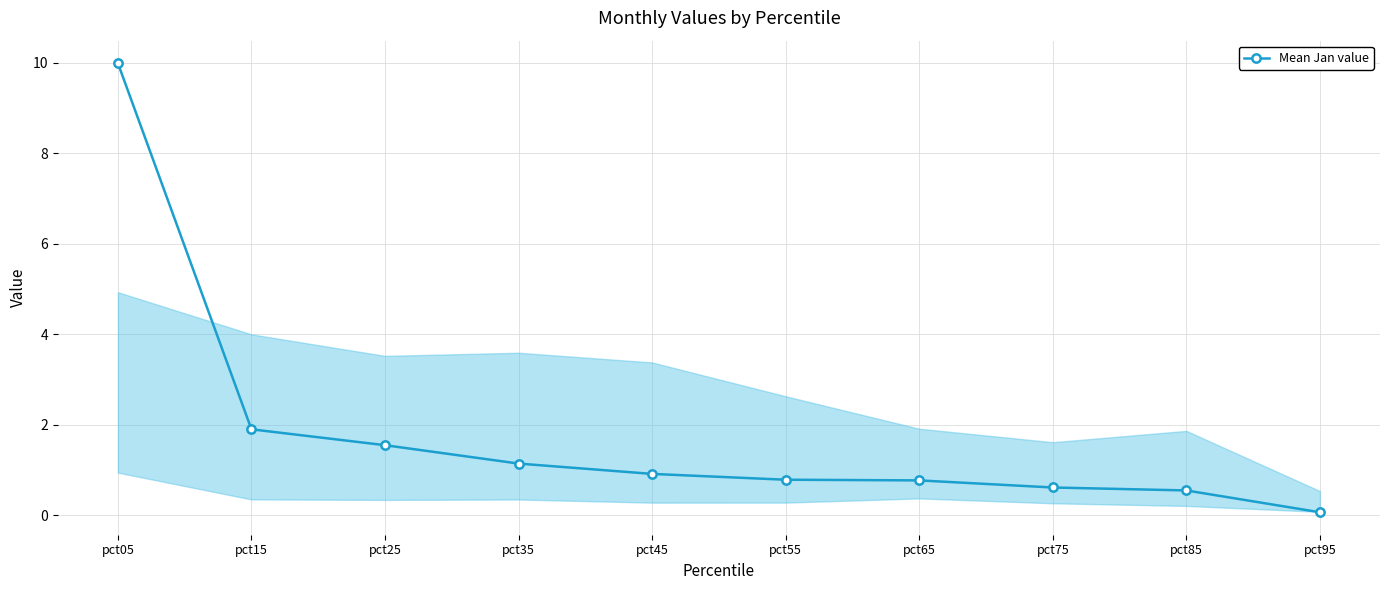

What is the sum of the values at pct15 and pct95?

2.0